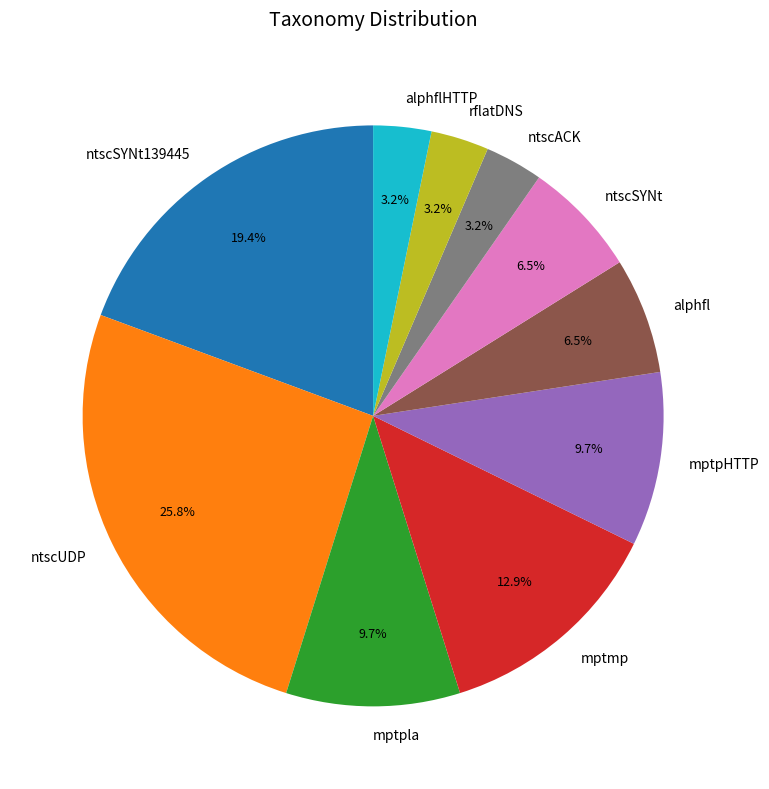

Is there any slice that represents more than half of the pie?

No